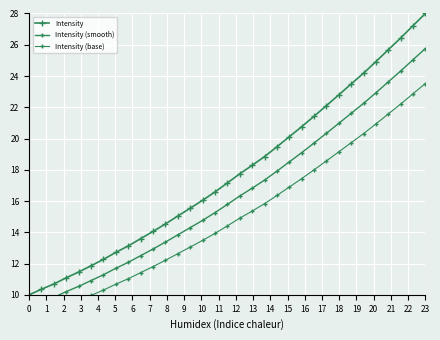

How many data points in Intensity (smooth) are above 15?

18